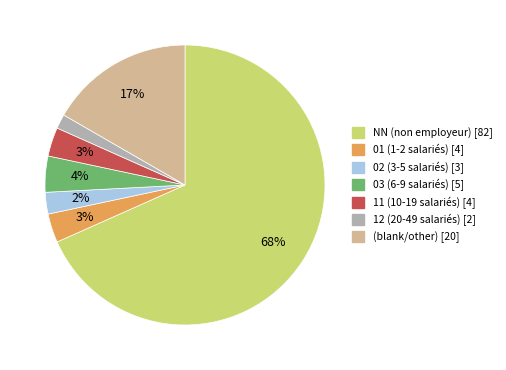

Is there any slice that represents more than half of the pie?

Yes